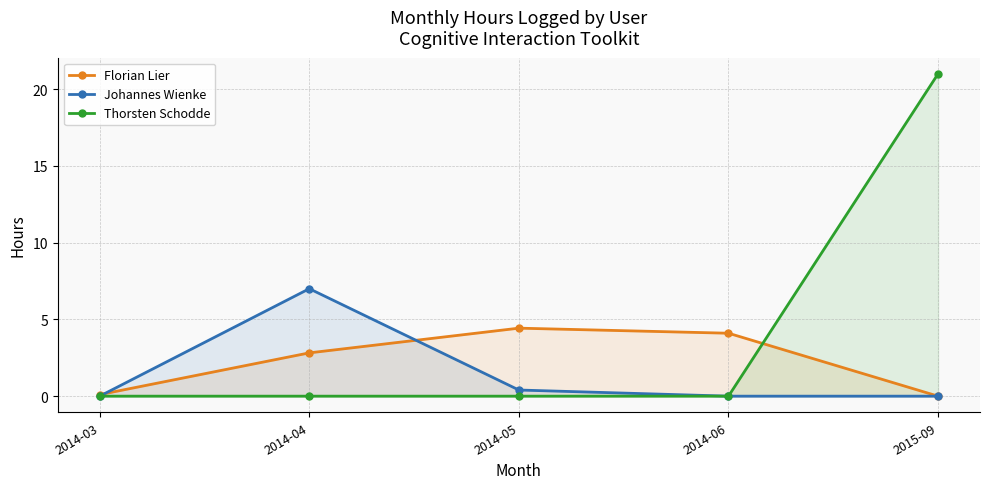

What is the difference between the maximum and minimum values in the Florian Lier series?

4.4